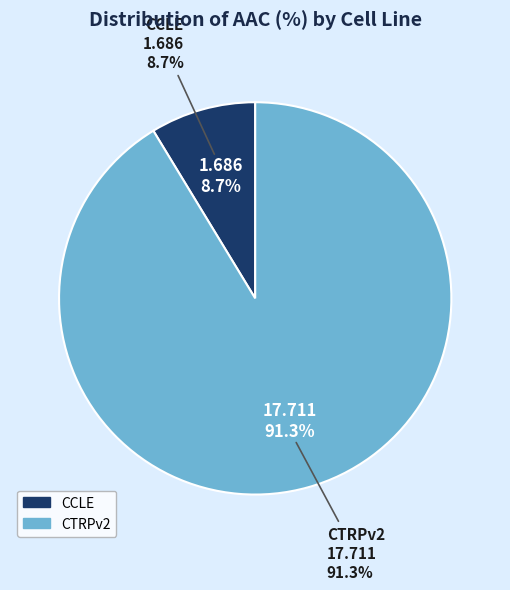

The CTRPv2 slice represents 91% of the pie. True or false?

True